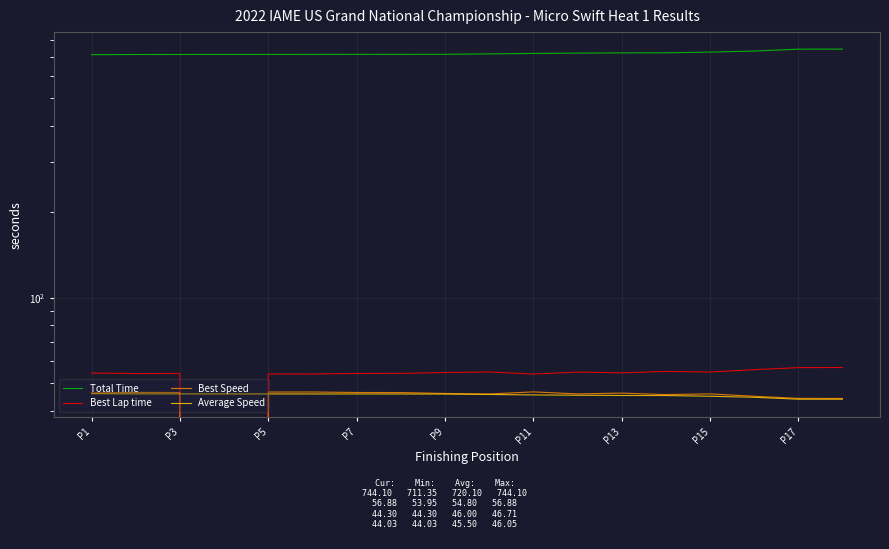

What is the total value across all series at P11?

859.7